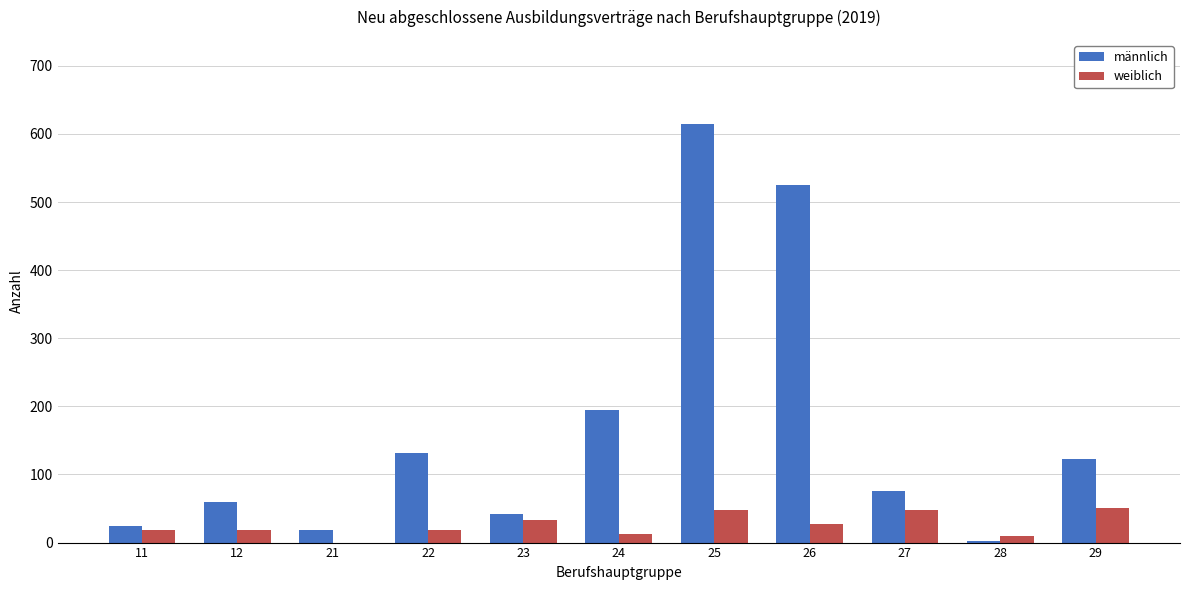

What is the average value of the männlich series?

165